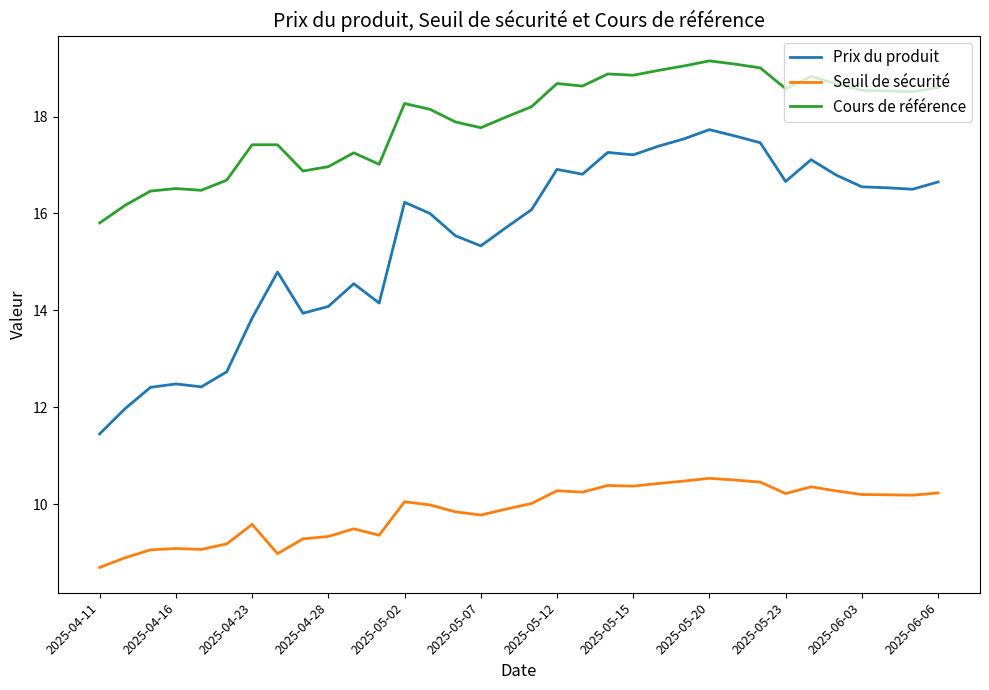

Which series has the largest range (max minus min)?

Prix du produit